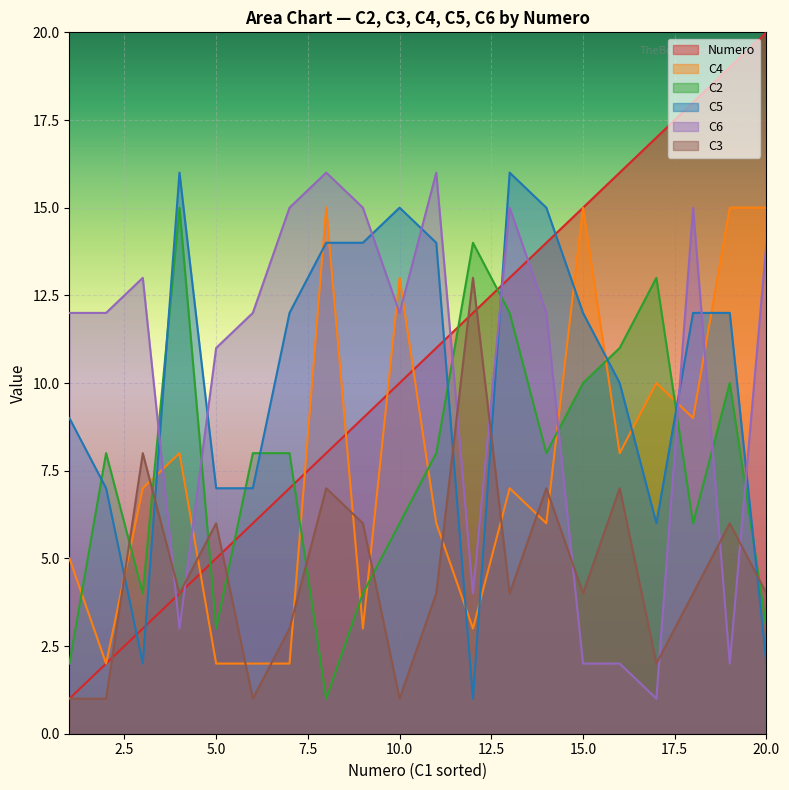

Where do C2 and C4 first cross each other?

1 and 2